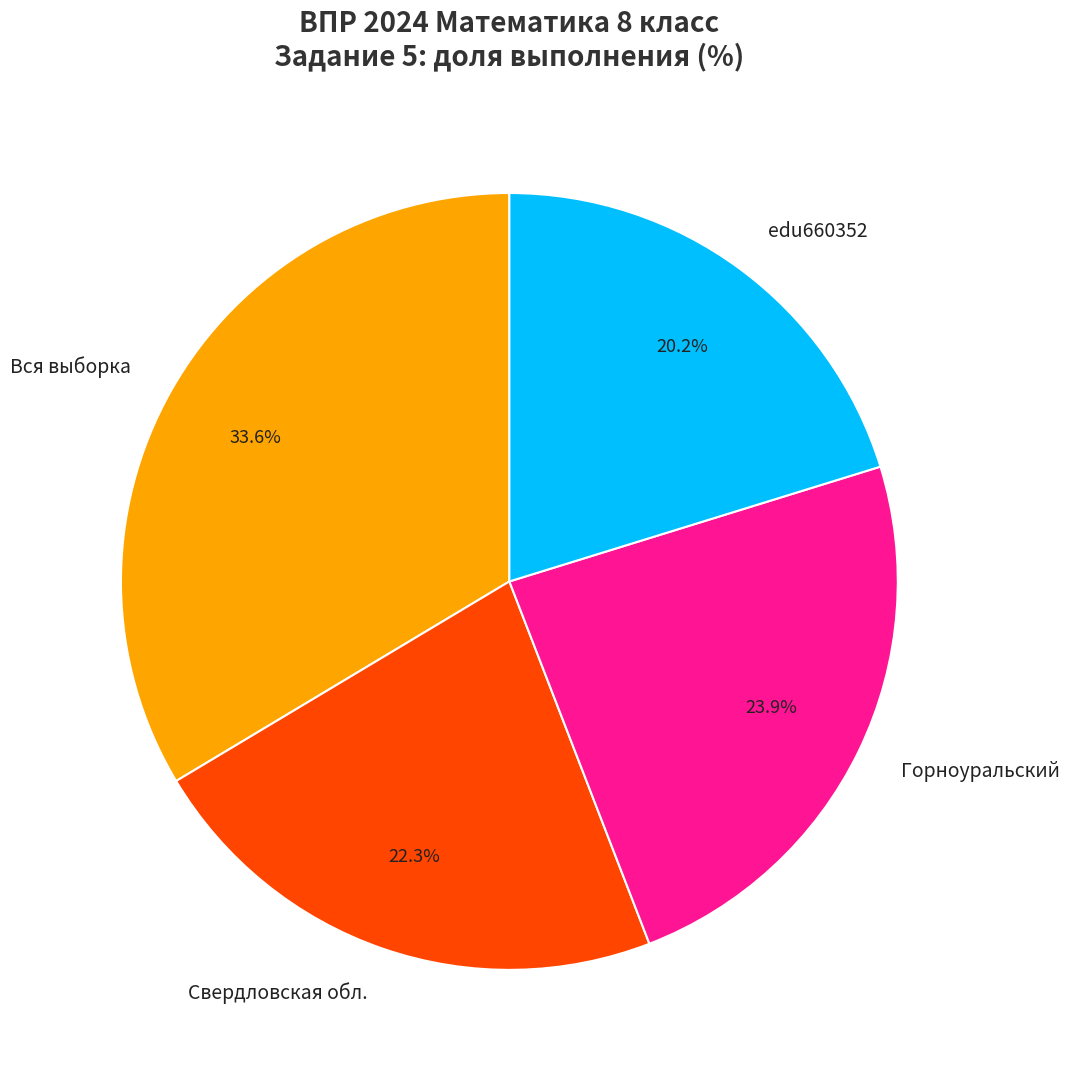

Combined, what portion of the pie is edu660352 and Свердловская обл.?

42.5%